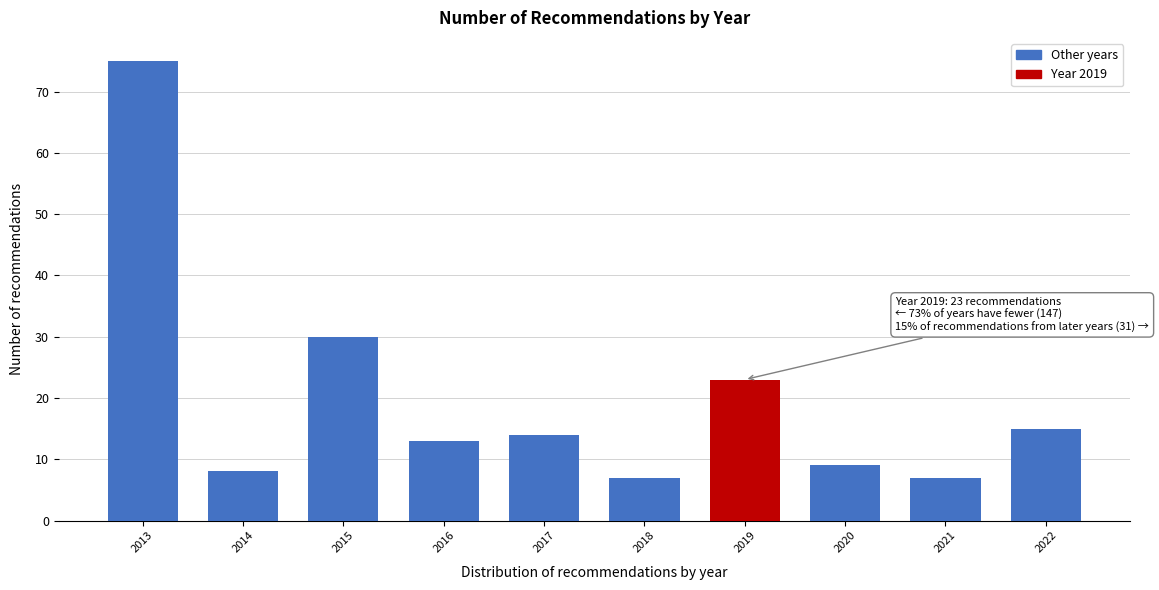

Reading left to right, what are all the values shown in this chart?

75	8	30	13	14	7	23	9	7	15